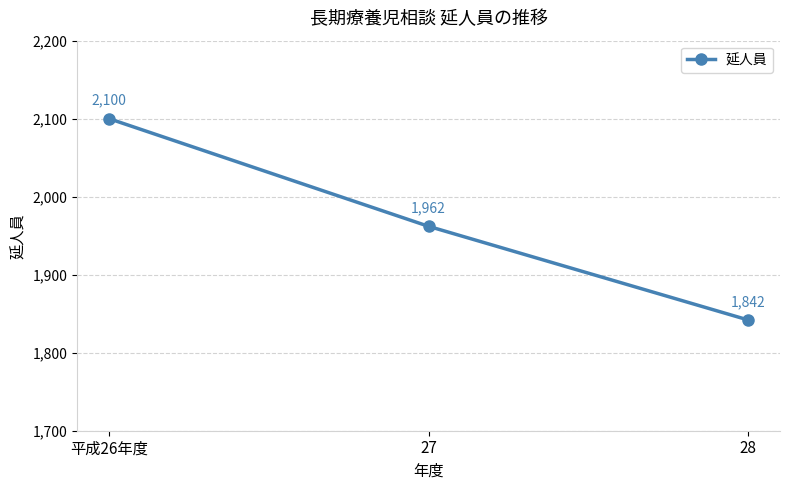

How many lines are shown in the chart?

1